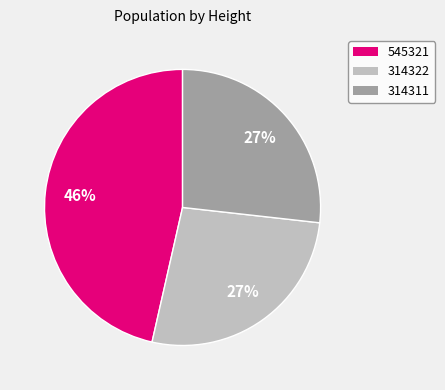

What is the ratio of the value at 314322 to the value at 545321?

0.6